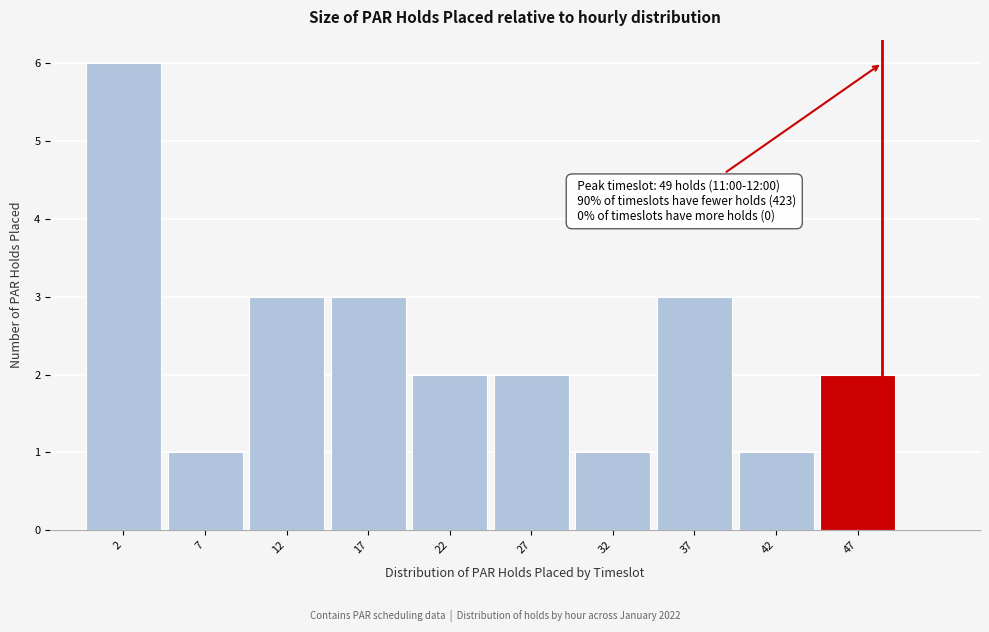

Which range on the x-axis has the tallest bar?

0 to 5